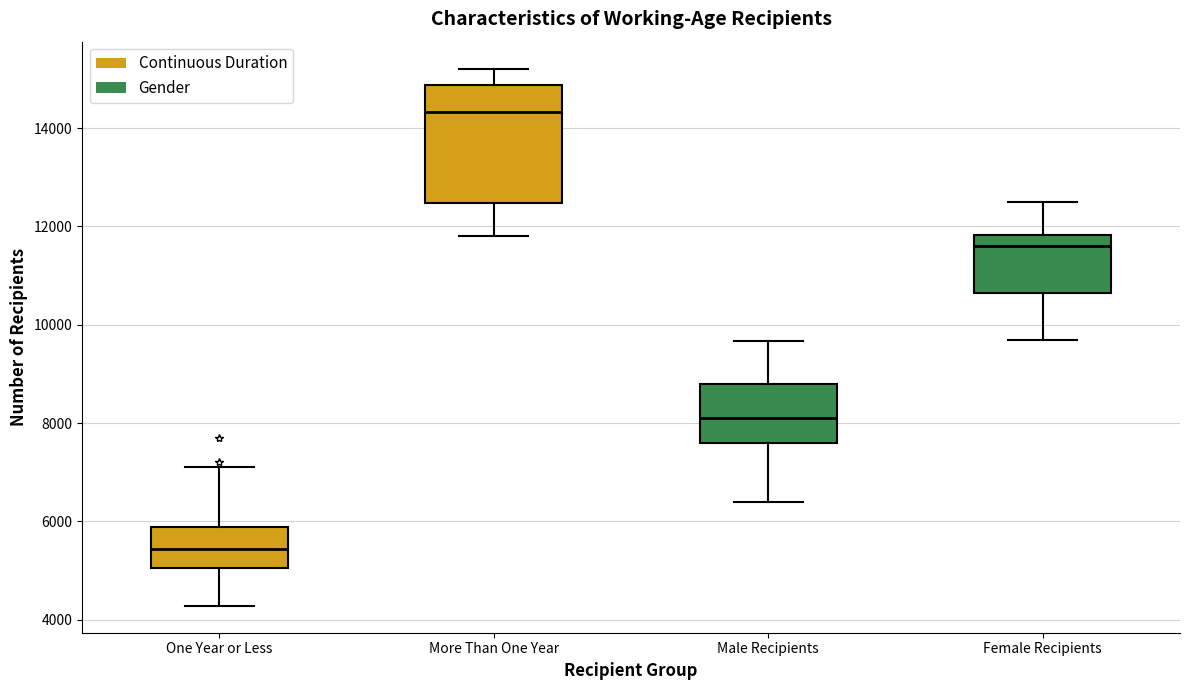

Where does the median line of the box for More Than One Year sit on the y-axis? The values are not printed on the chart, so give them approximately, as read against the axis.

14400